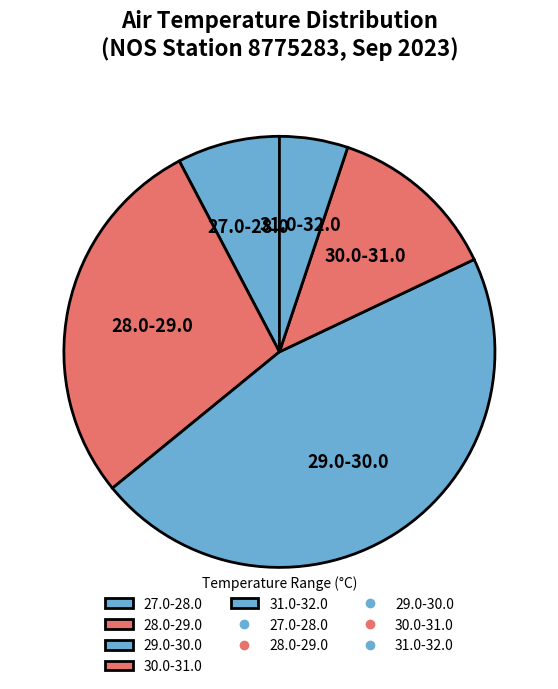

Is there a majority slice in this chart?

No